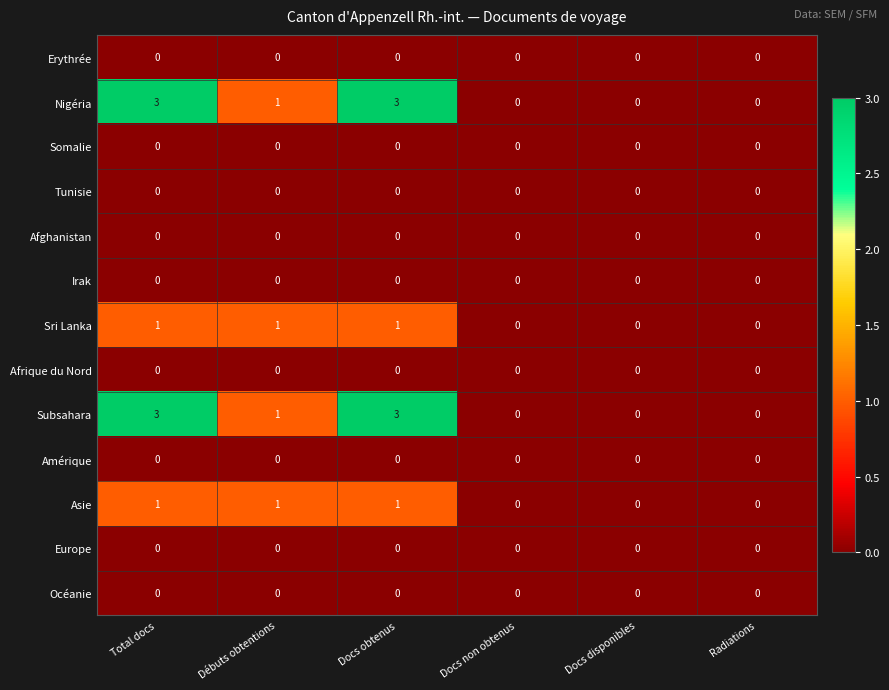

How many Subsahara values are between 0 and 3?

6